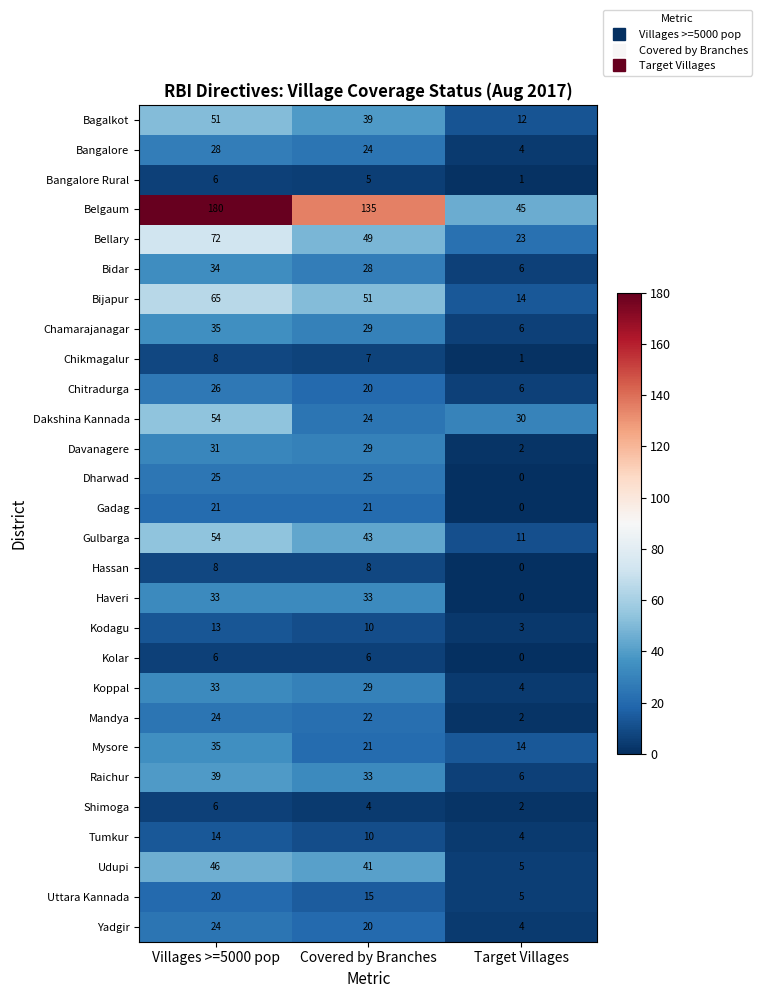

Rank the categories by Chamarajanagar value from lowest to highest.

Target Villages, Covered by Branches, Villages >=5000 pop